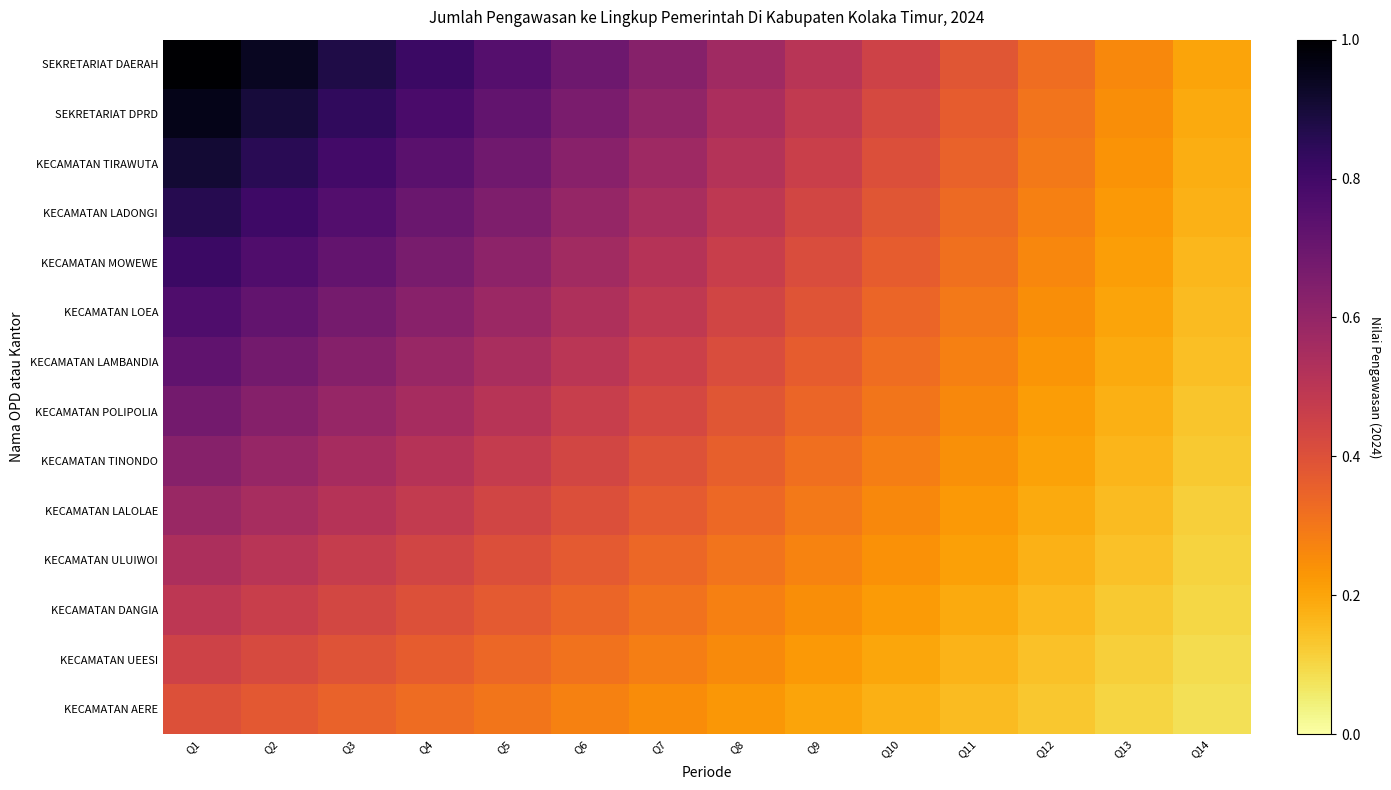

What is the spread (max minus min) of values at Q1?

0.6